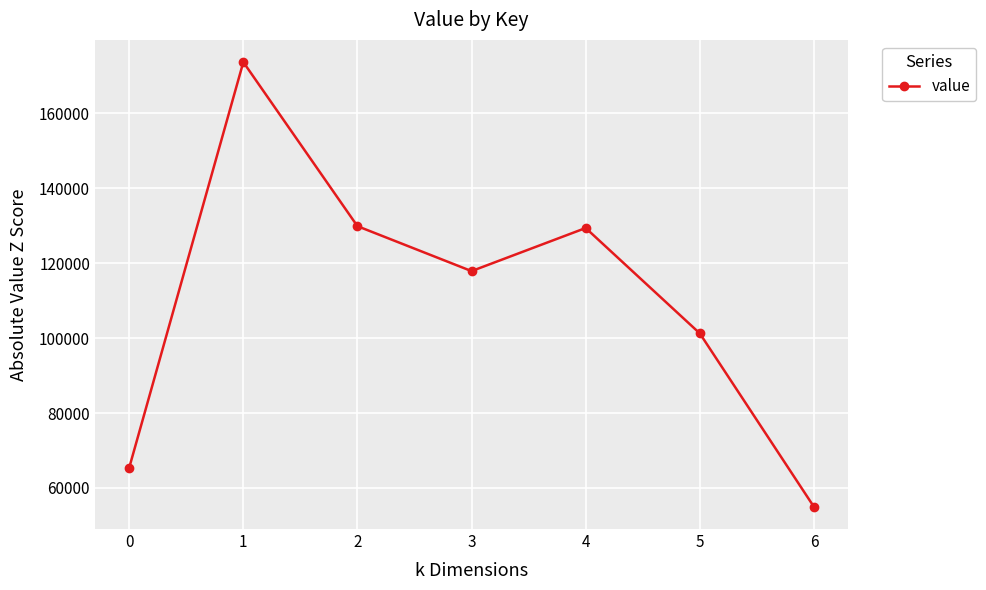

Approximately how many times larger is the value at 0 compared to 3?

0.6